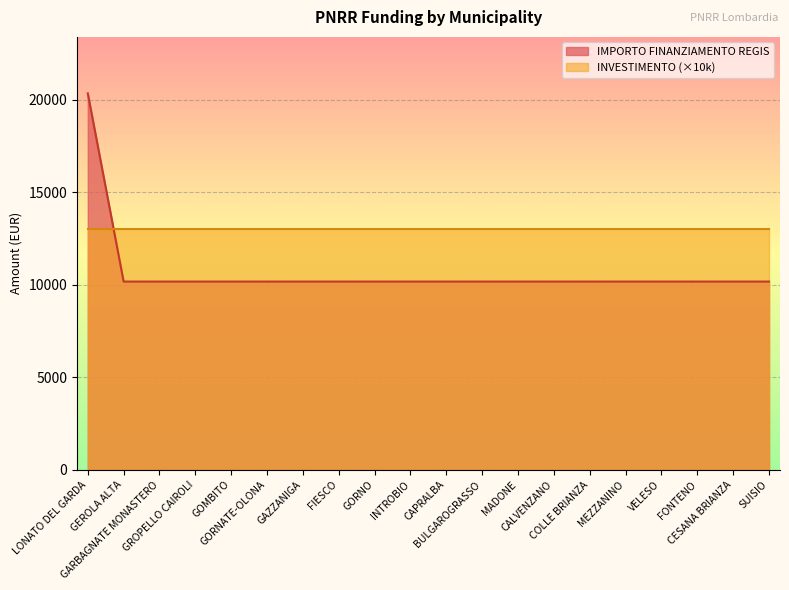

Count the number of values greater than 10172.

1